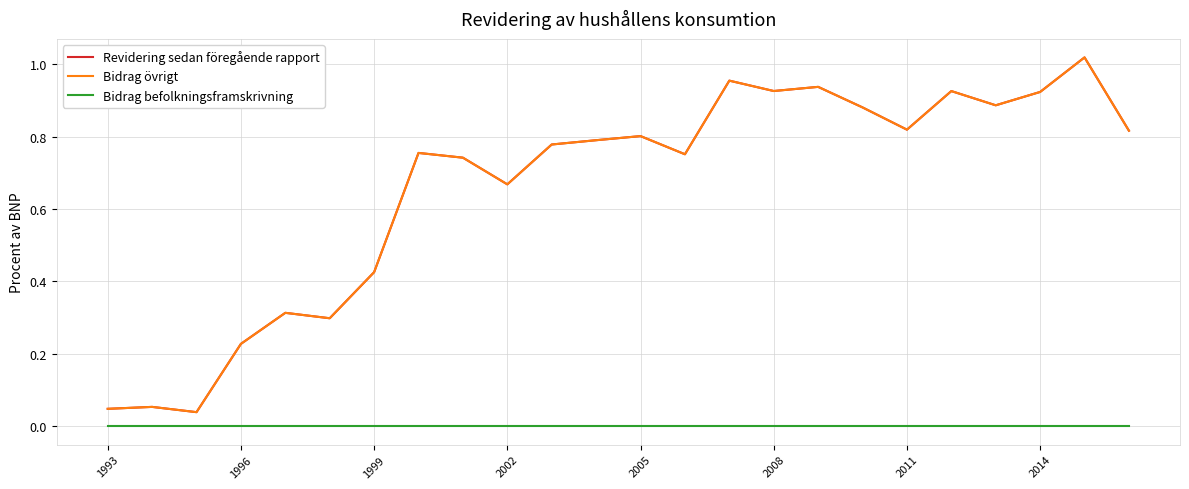

How many interior local valleys does the Revidering sedan föregående rapport series have?

7